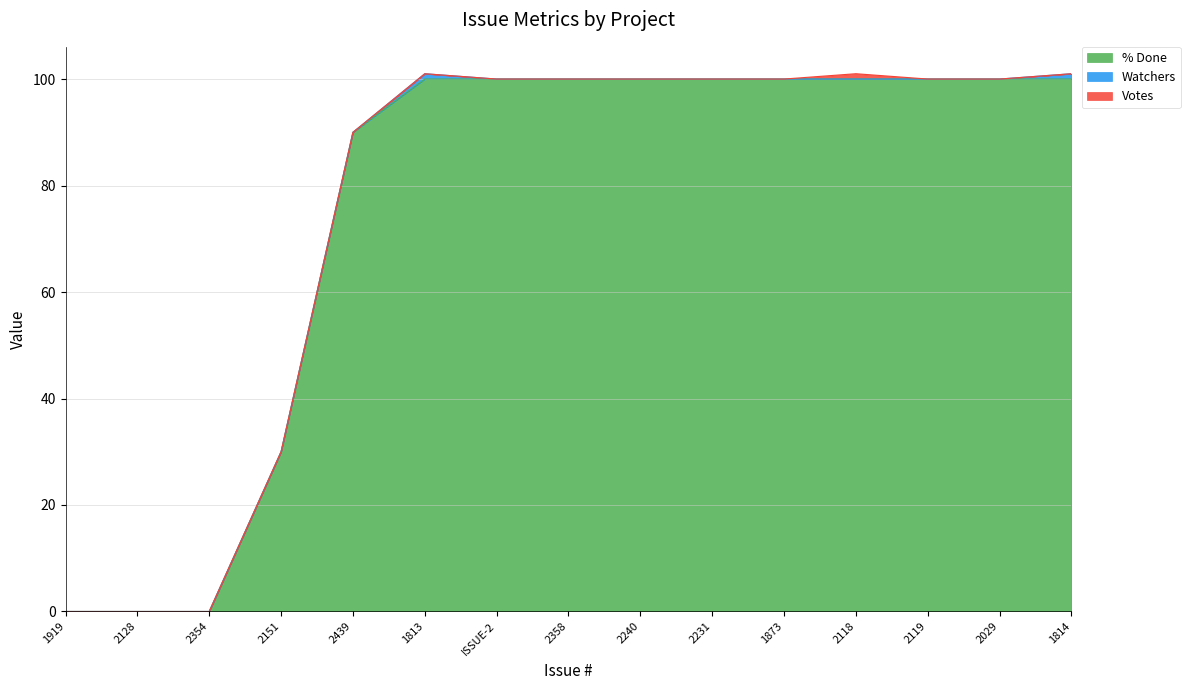

What is the difference between the maximum and minimum values in the Watchers series?

1